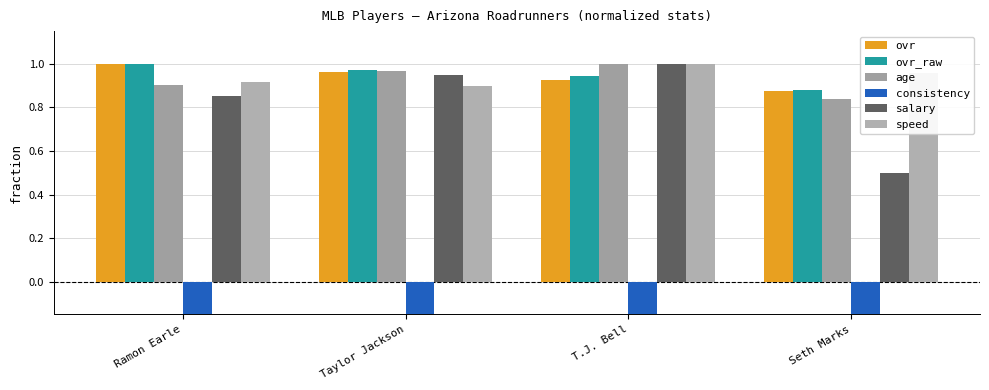

Reading right to left, transcribe all the data shown in this chart.

ovr: Seth Marks=0.9	T.J. Bell=0.9	Taylor Jackson=1.0	Ramon Earle=1.0
ovr_raw: Seth Marks=0.9	T.J. Bell=0.9	Taylor Jackson=1.0	Ramon Earle=1.0
age: Seth Marks=0.8	T.J. Bell=1.0	Taylor Jackson=1.0	Ramon Earle=0.9
consistency: Seth Marks=-0.9	T.J. Bell=-1.0	Taylor Jackson=-0.7	Ramon Earle=-0.6
salary: Seth Marks=0.5	T.J. Bell=1.0	Taylor Jackson=0.9	Ramon Earle=0.8
speed: Seth Marks=1.0	T.J. Bell=1.0	Taylor Jackson=0.9	Ramon Earle=0.9